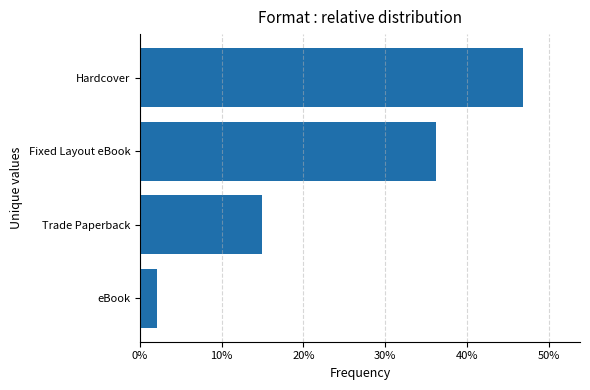

What is the average value?

0.2